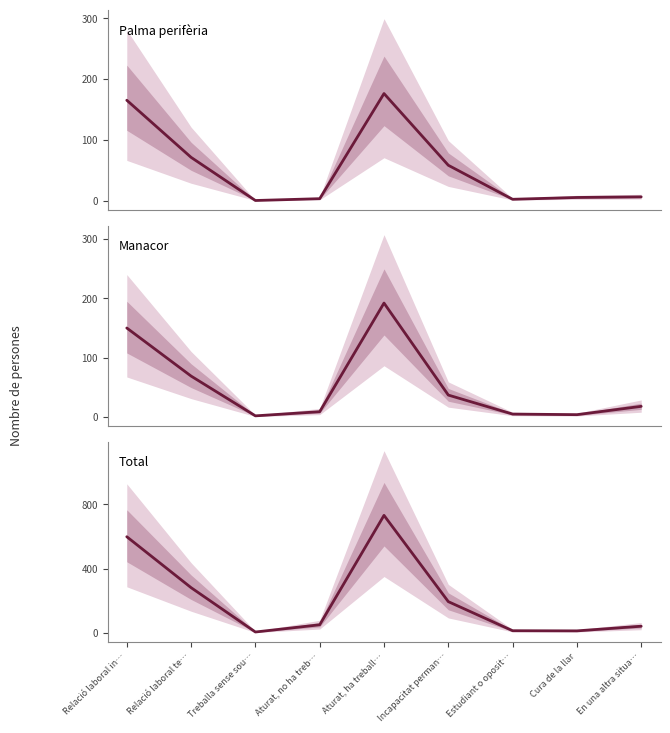

At which label does Palma perifèria first exceed 6?

Relació laboral in…